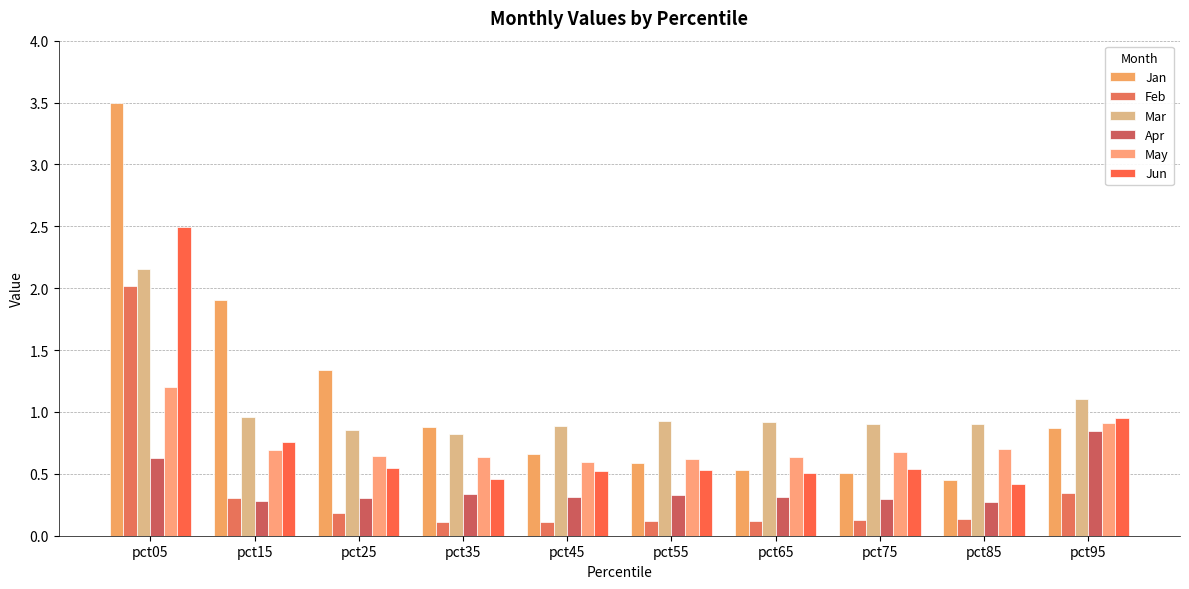

What is the sum of all Feb values?

3.6